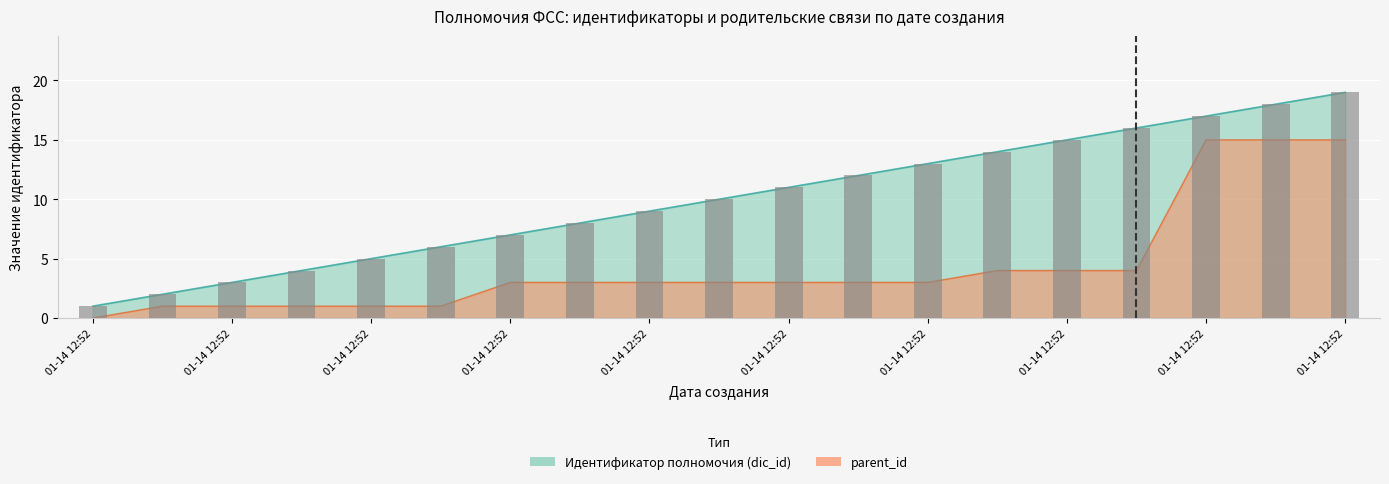

What is the value of the parent_id bar at the 10th from the left?

3